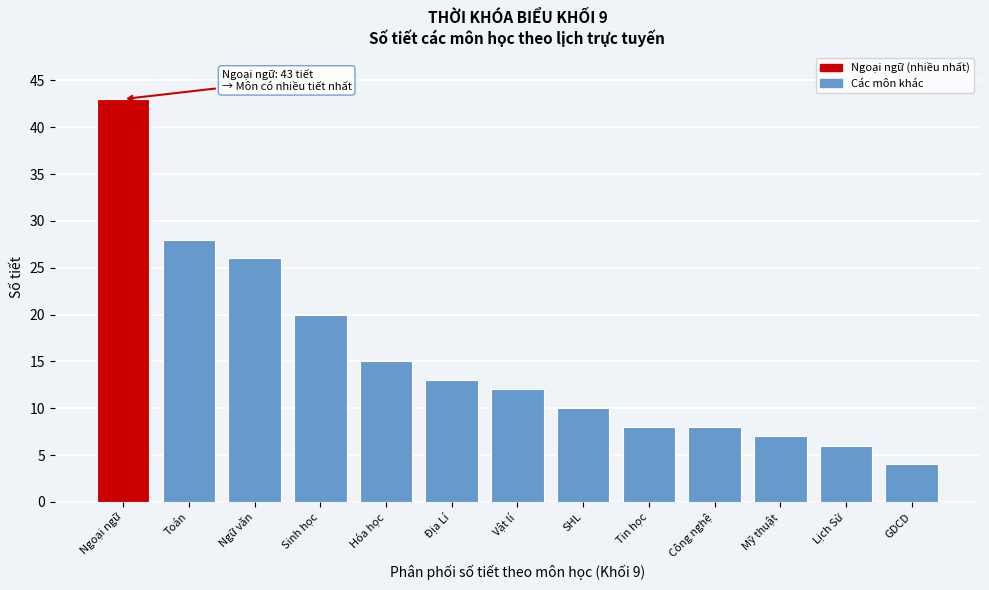

Reading right to left, transcribe all the data shown in this chart.

4	6	7	8	8	10	12	13	15	20	26	28	43